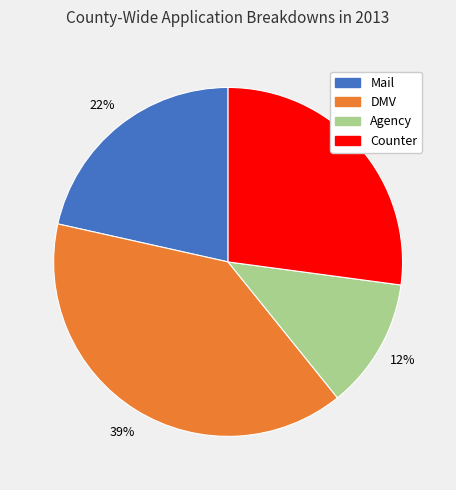

True or false: Counter accounts for 27% of the total.

True